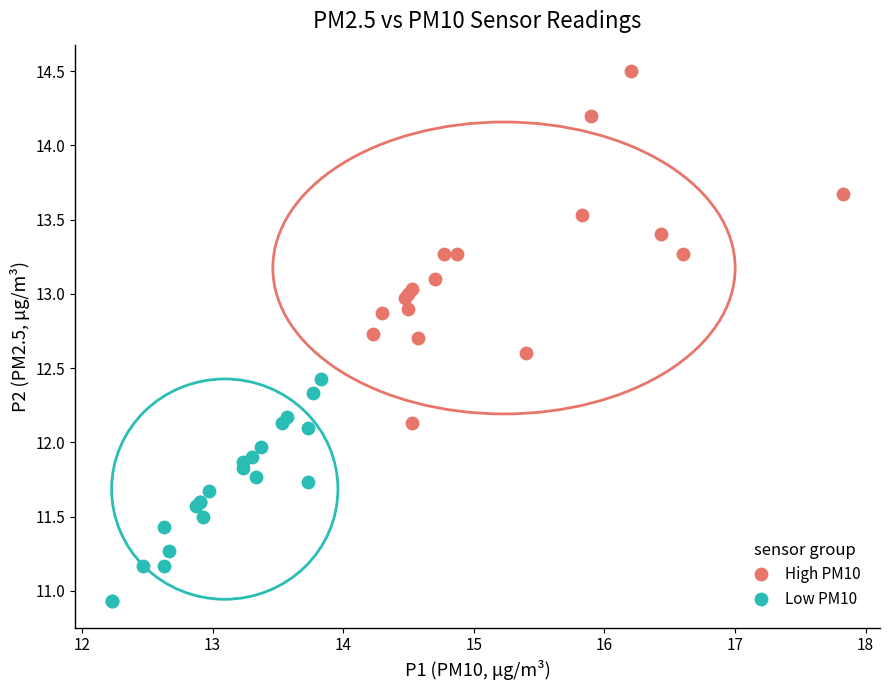

Which series contains the lowest Y value?

Low PM10